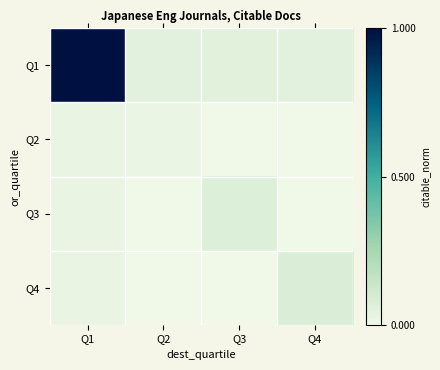

Reading right to left, list all the values displayed in this chart.

Q1: Q4=0.1	Q3=0.1	Q2=0.1	Q1=1.0
Q2: Q4=0.0	Q3=0.0	Q2=0.0	Q1=0.0
Q3: Q4=0.0	Q3=0.1	Q2=0.0	Q1=0.0
Q4: Q4=0.1	Q3=0.0	Q2=0.0	Q1=0.0